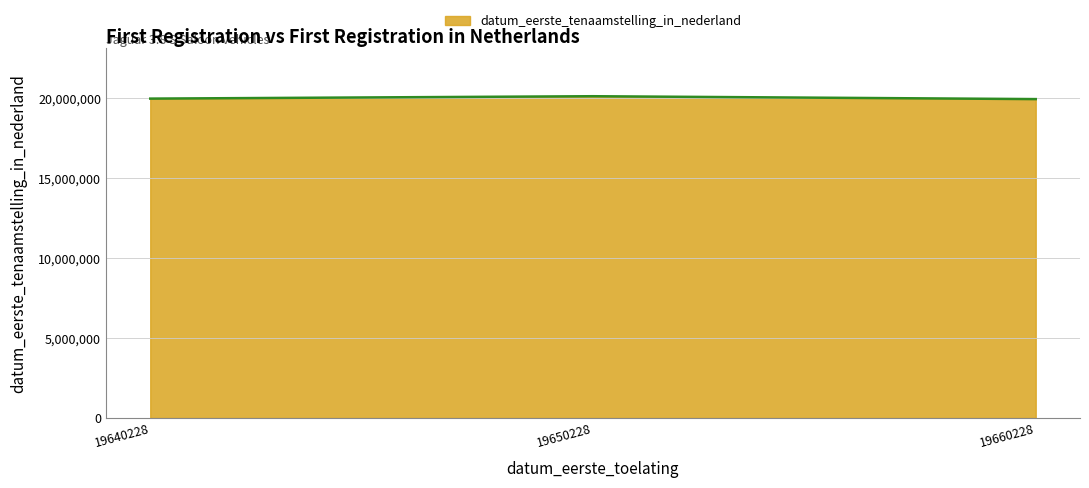

Approximately how many times larger is the value at 19660228 compared to 19640228?

1.0